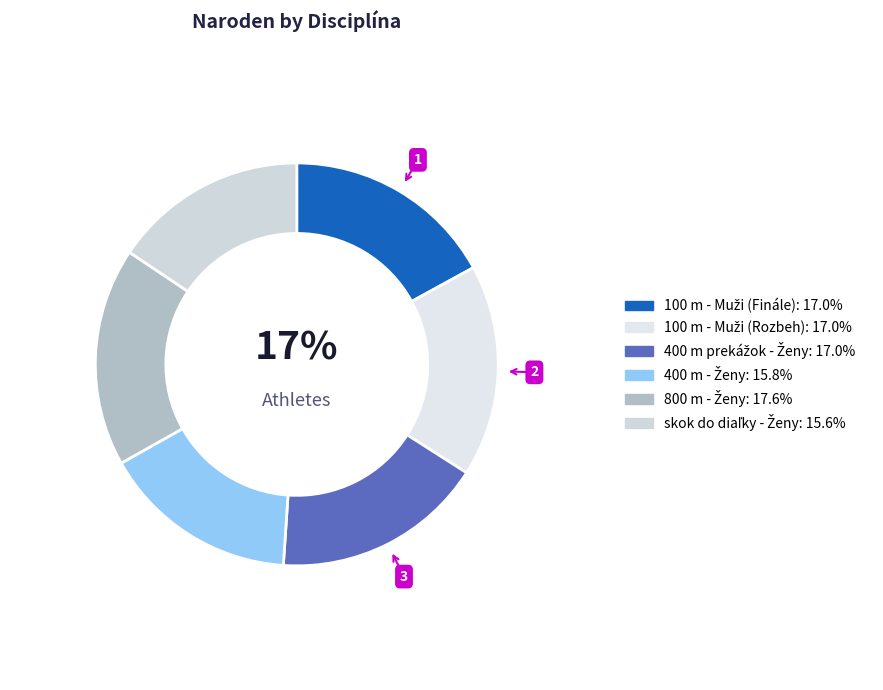

True or false: 800 m - Ženy accounts for 18% of the total.

True